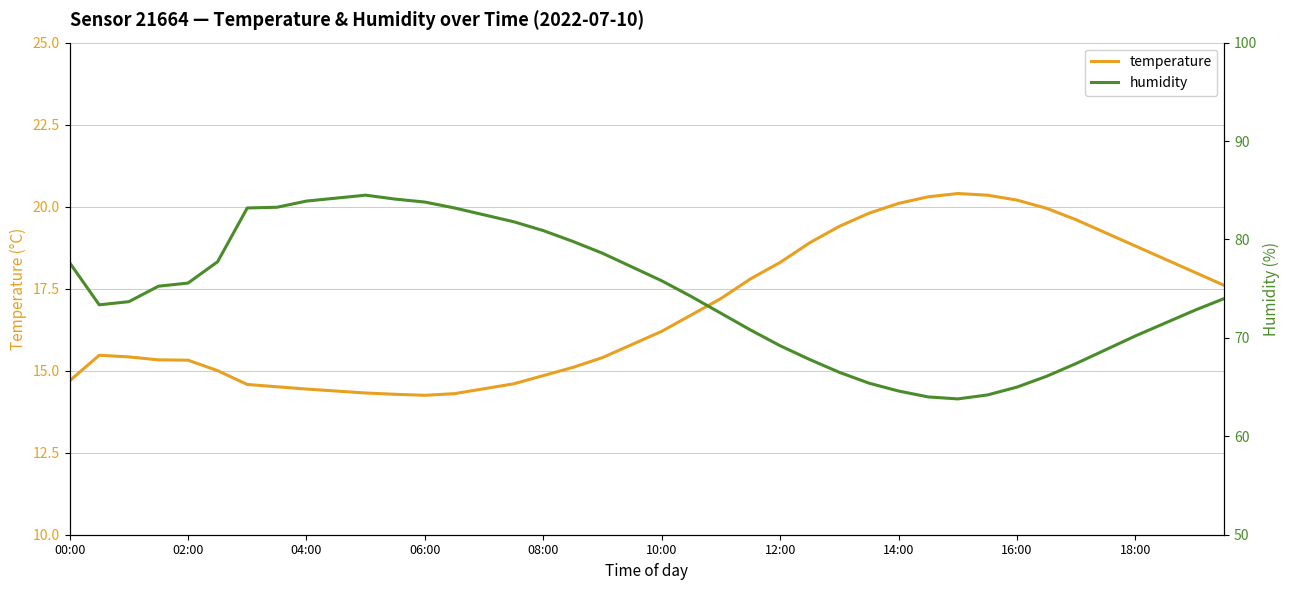

The value of temperature at 10 is 14.3. True or false?

True